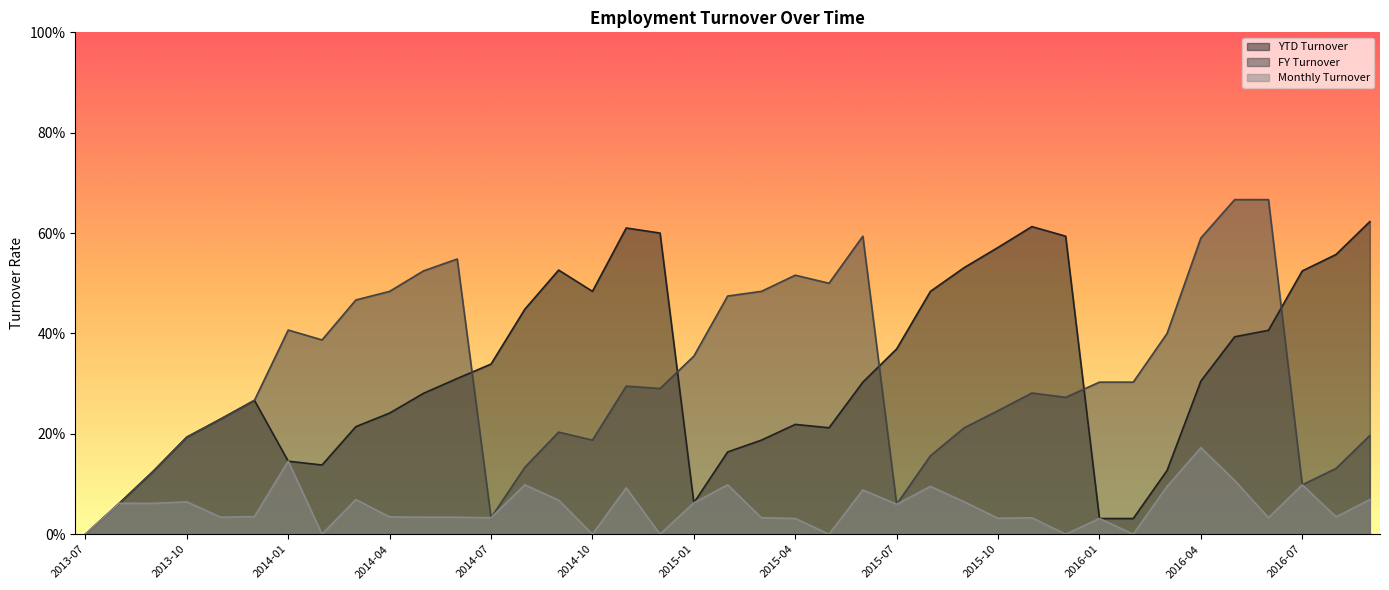

What is the spread (max minus min) of values at 2014-04?

0.4